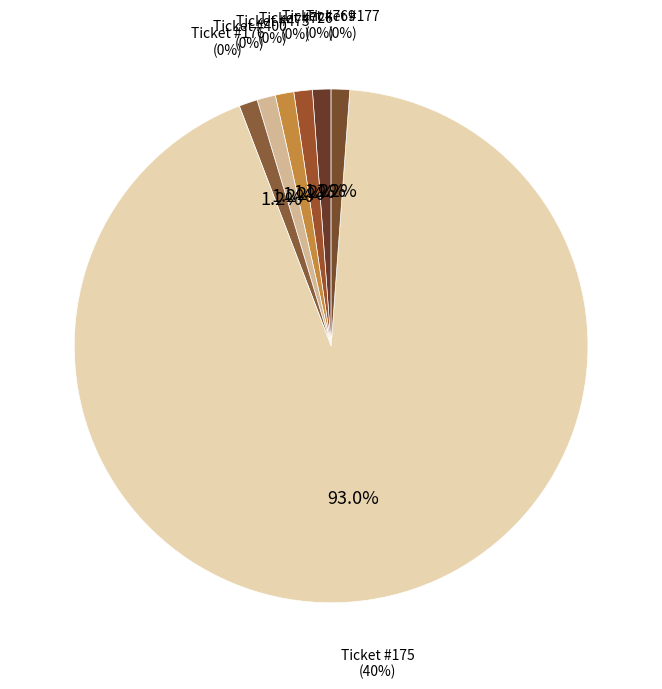

What is the largest slice in the pie chart?

175